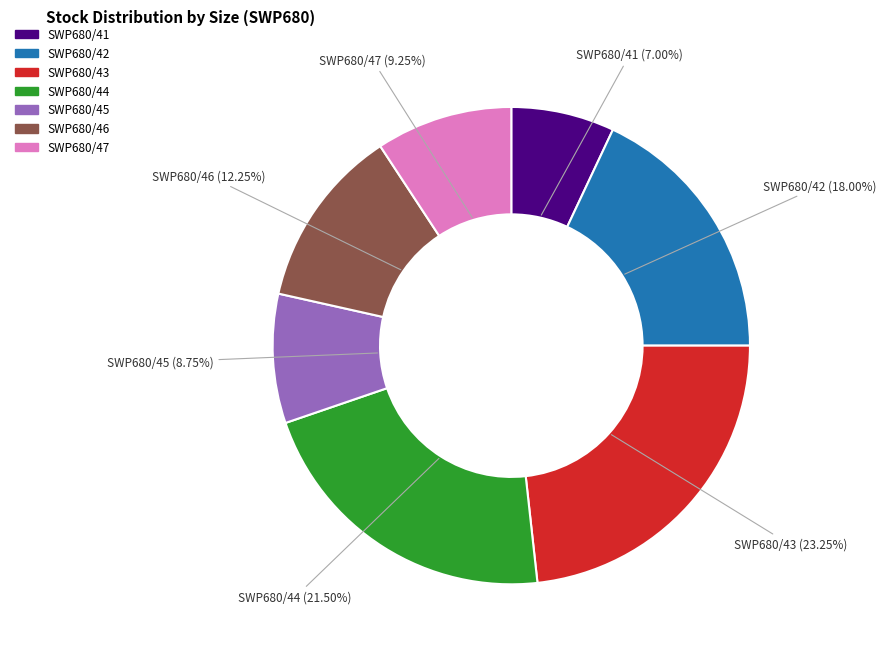

Between SWP680/46 and SWP680/47, which is larger?

SWP680/46